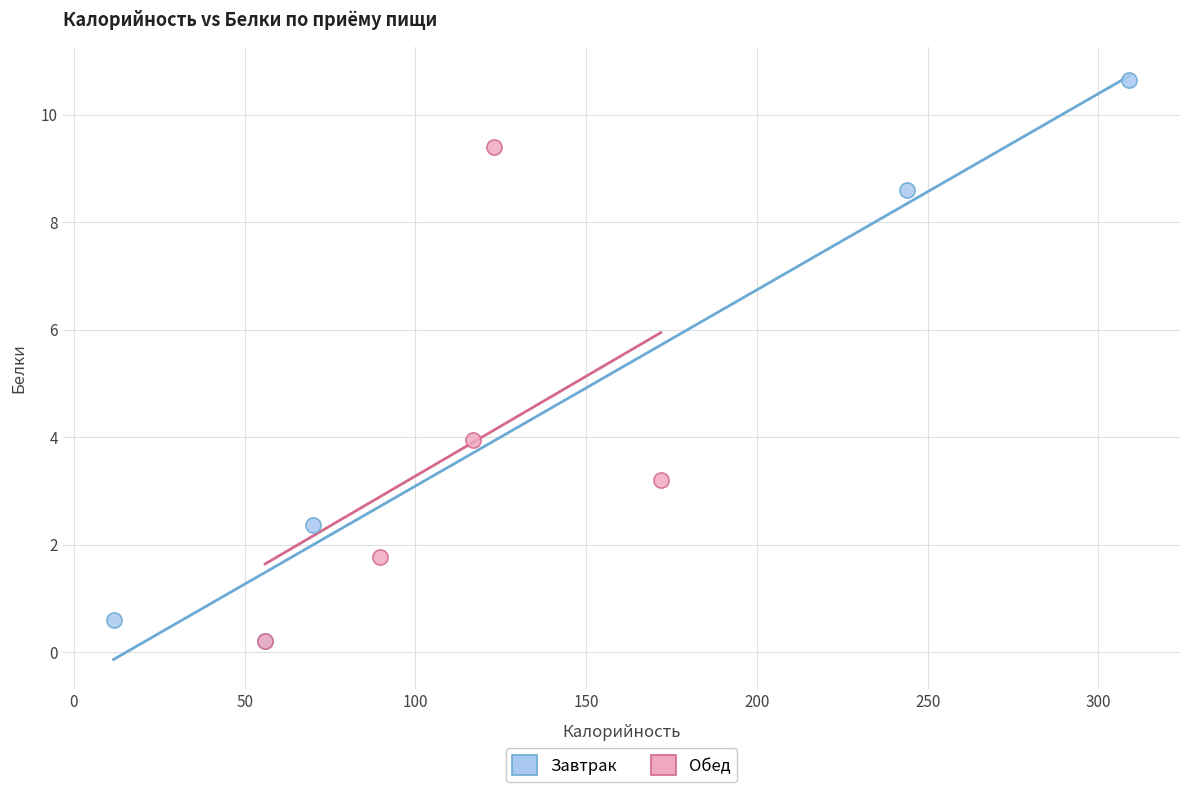

Which series contains the highest Y value?

Завтрак